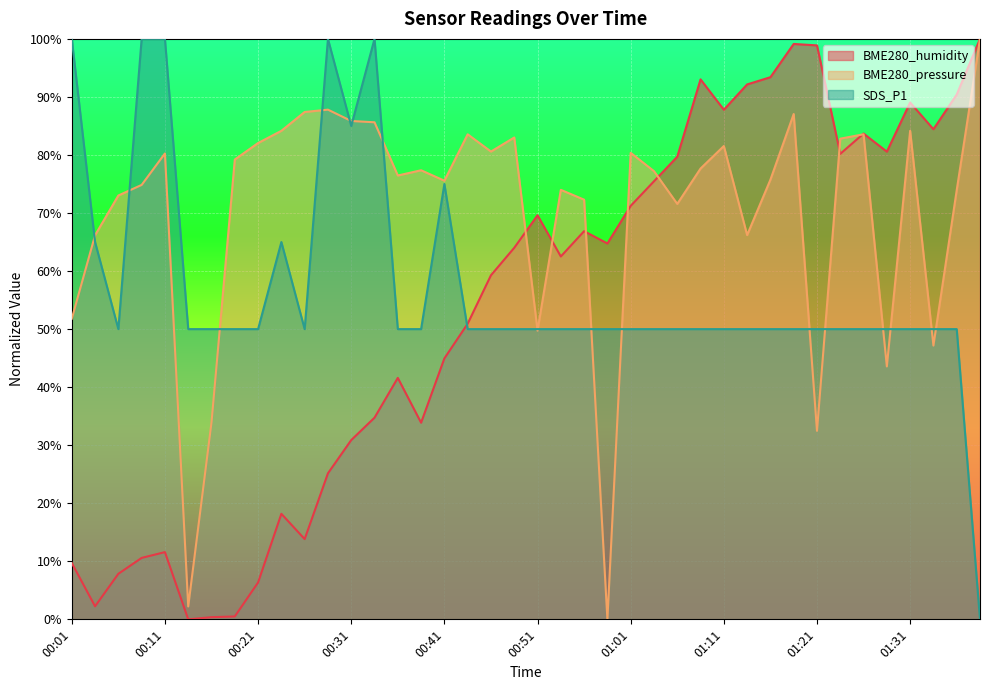

True or false: BME280_humidity and BME280_pressure_scaled intersect in this chart.

True